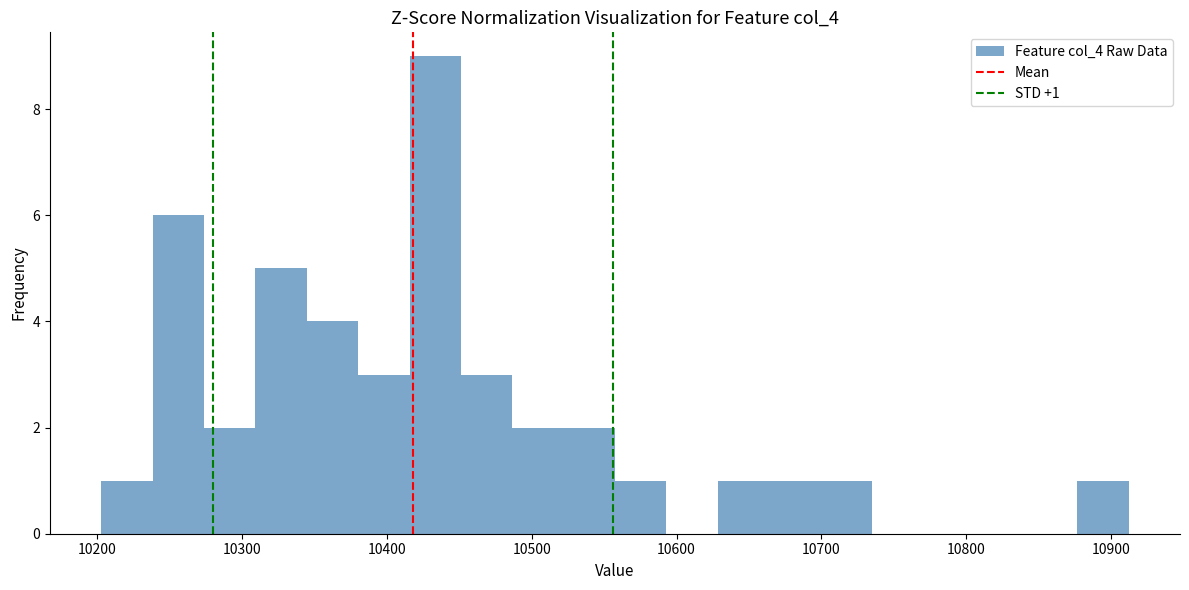

Read against the x-axis, roughly where is the centre of the tallest bar?

10430